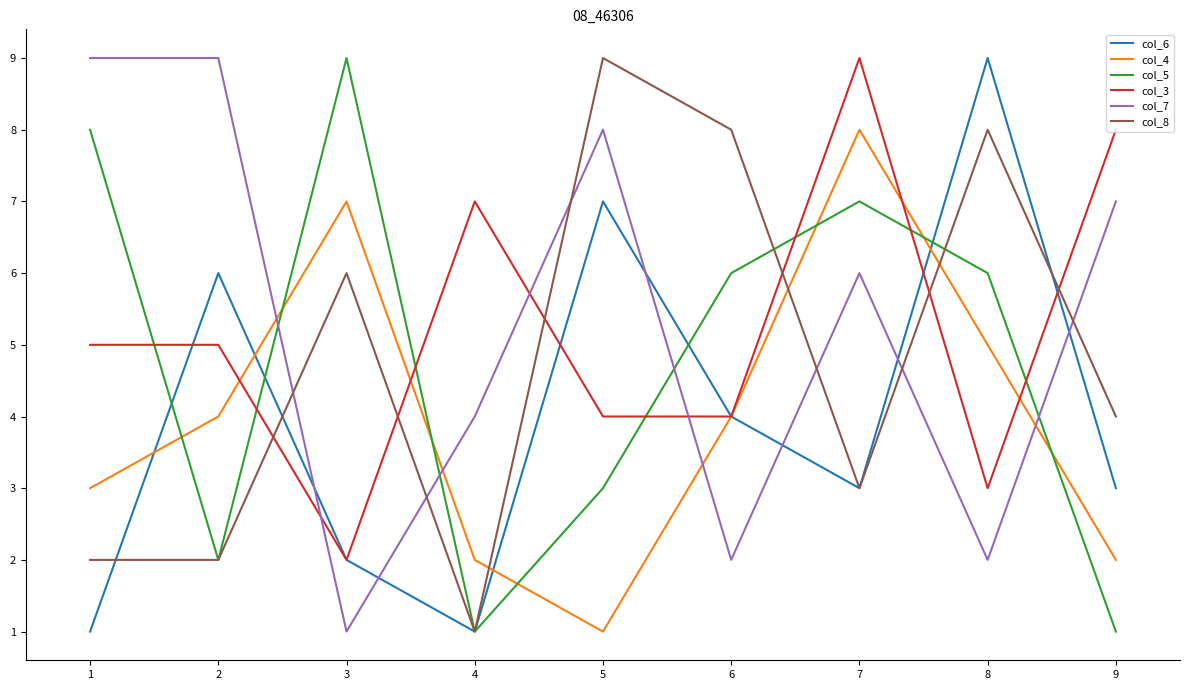

True or false: col_8 has a value of 2 at 2.

True